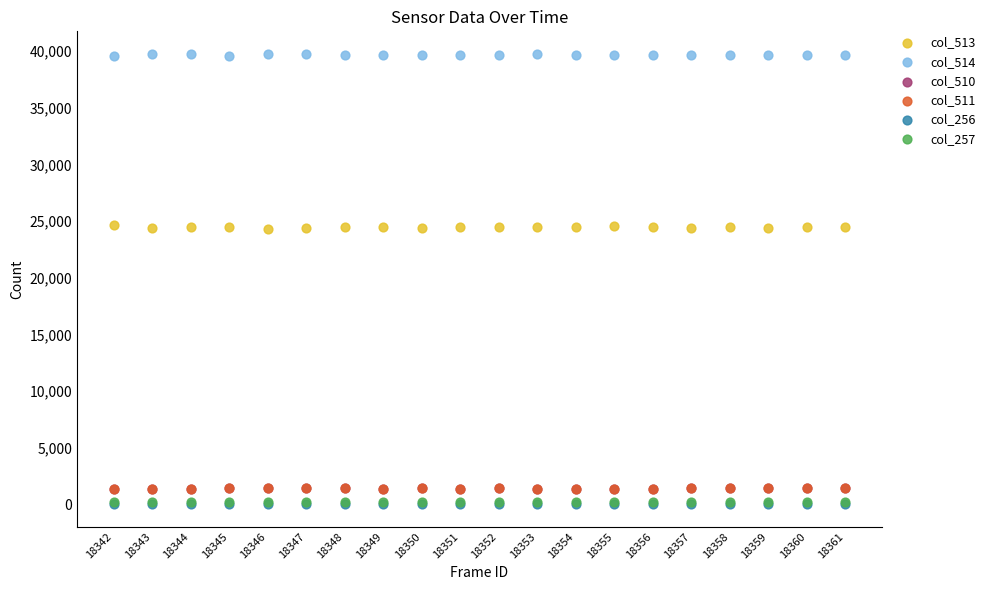

Which series reaches the maximum Y coordinate?

col_514